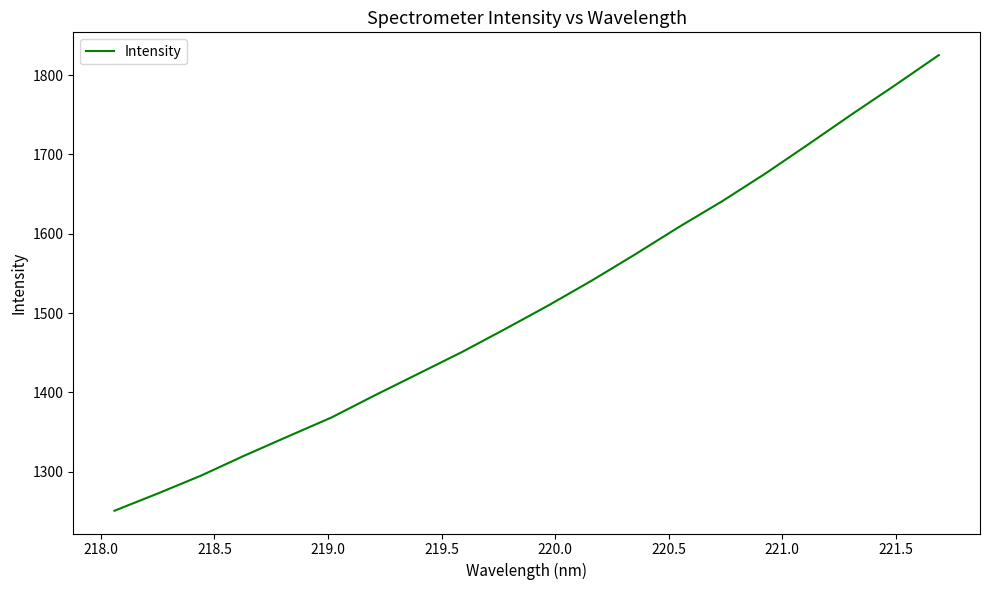

What is the difference between the maximum and minimum values?

574.1